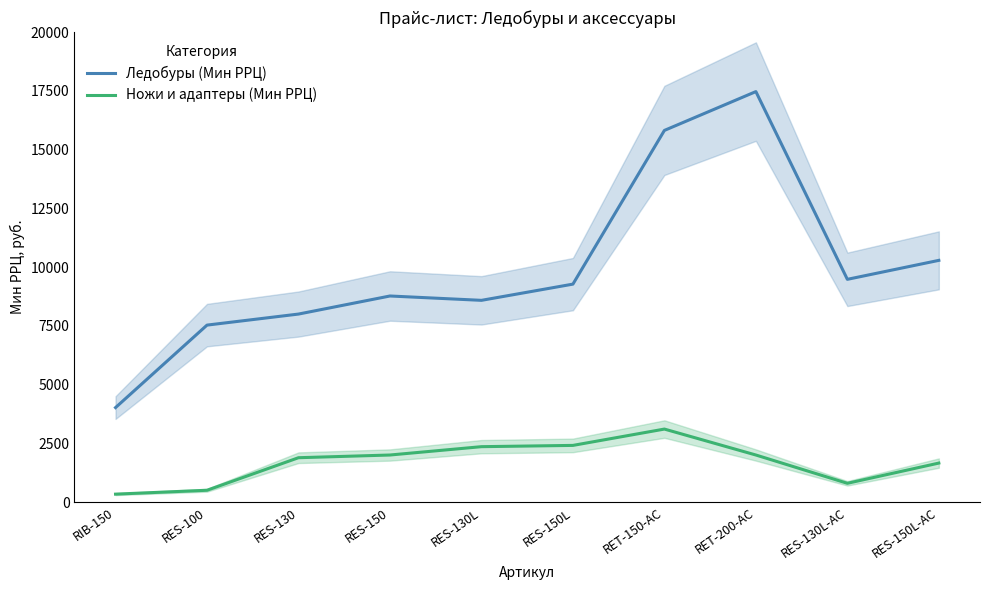

The Ножи и адаптеры (Мин РРЦ) series shows 3849 at RES-150L. True or false?

False